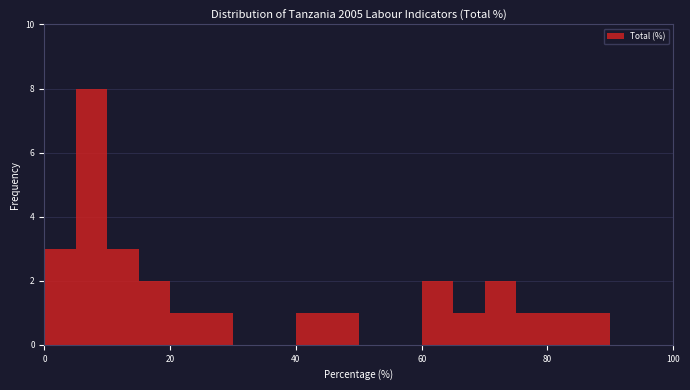

Around what value on the x-axis is the tallest bar? Give the approximate position of its centre, as read against the axis.

8